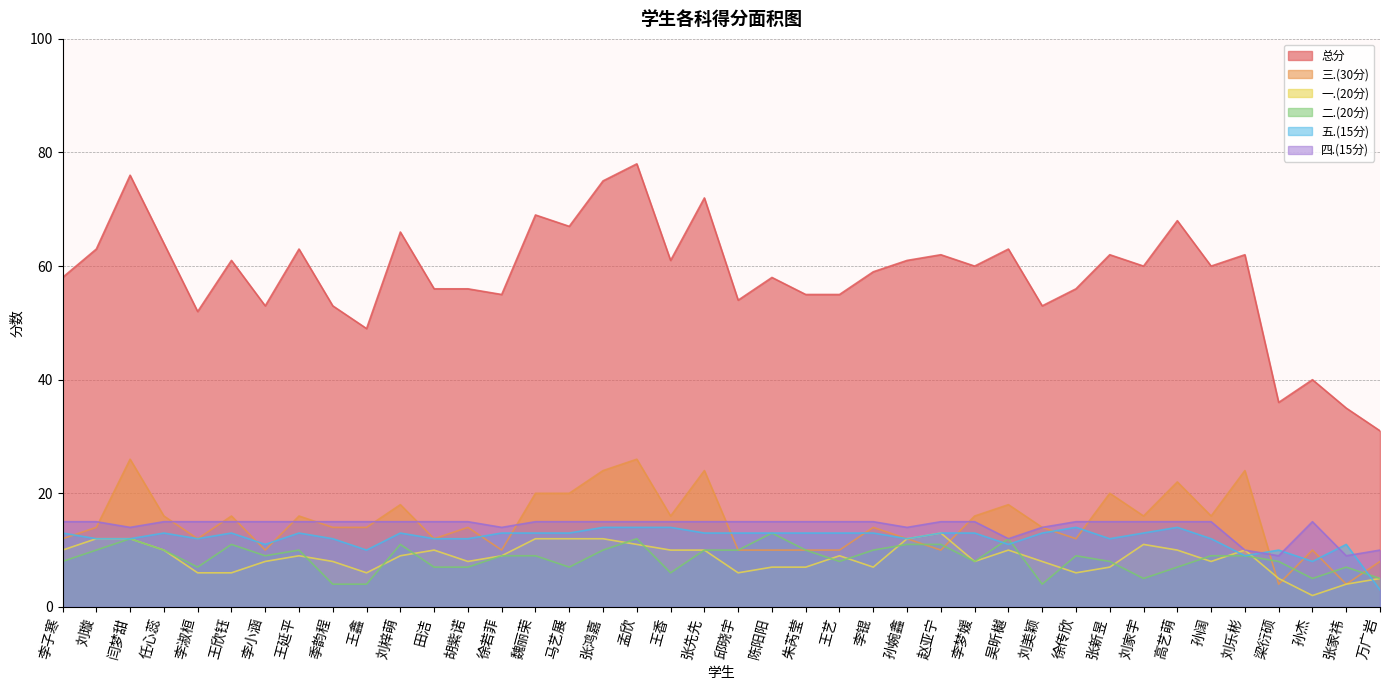

True or false: 总分 and 二.(20分) cross at least once.

False